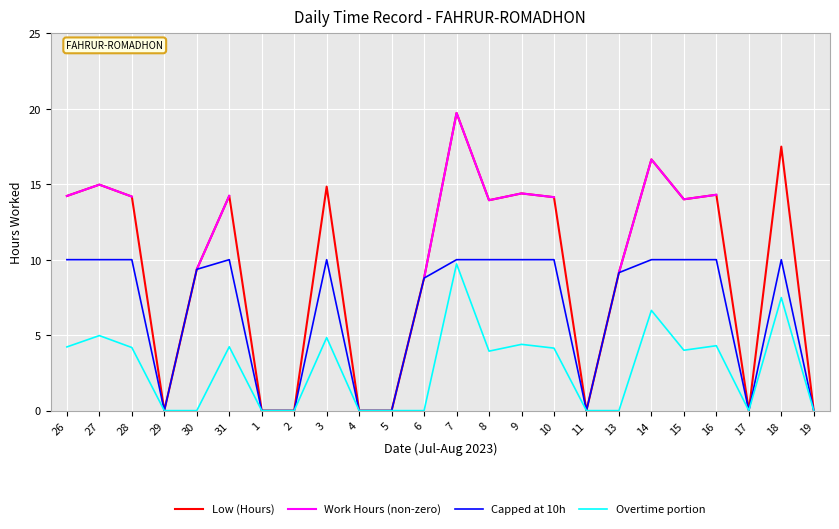

Where is Overtime portion nearest to the value 4?

15